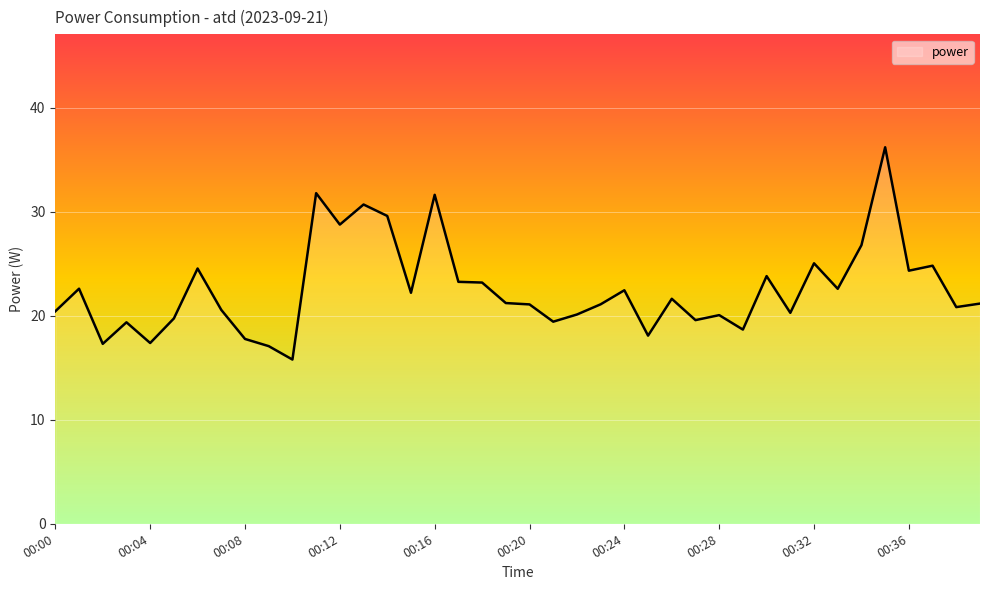

What is the difference between the maximum and minimum values?

20.4